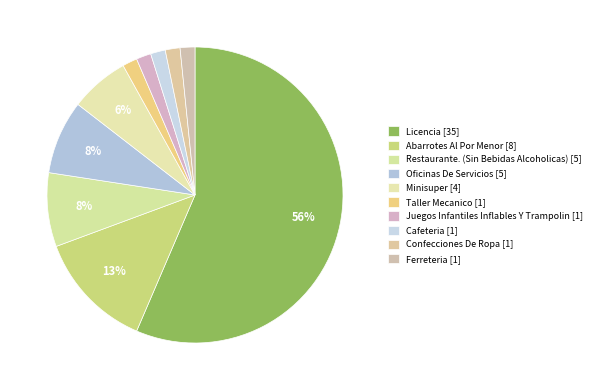

What is the total percentage of Oficinas De Servicios and Taller Mecanico?

9.7%